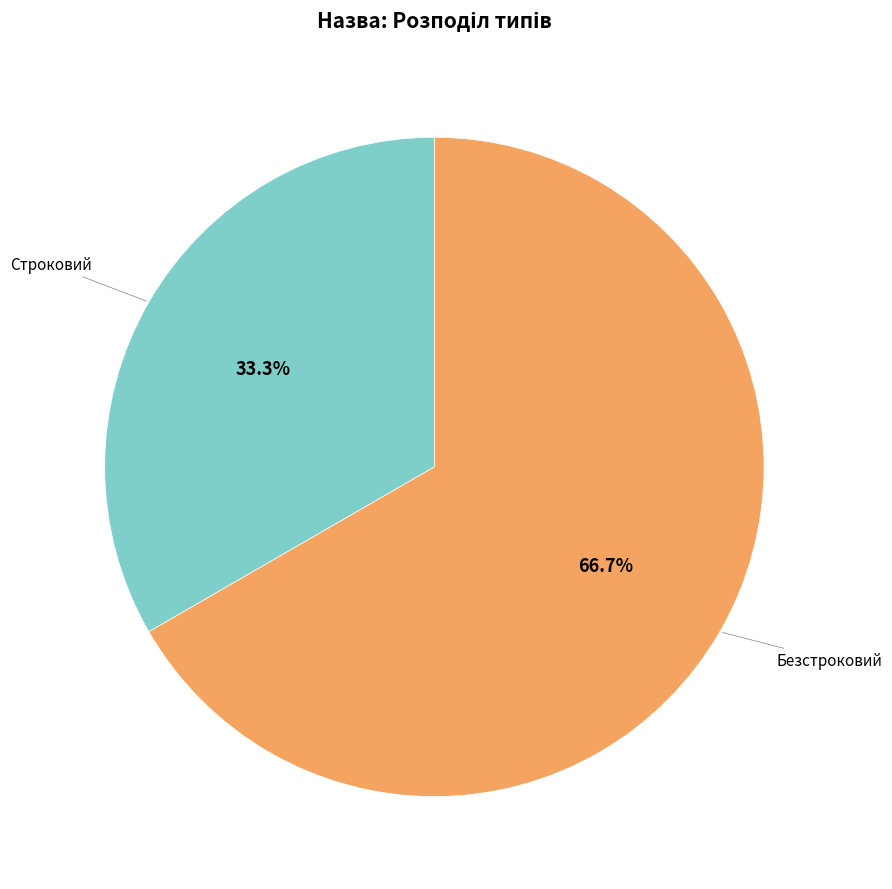

Is there any slice that represents more than half of the pie?

Yes